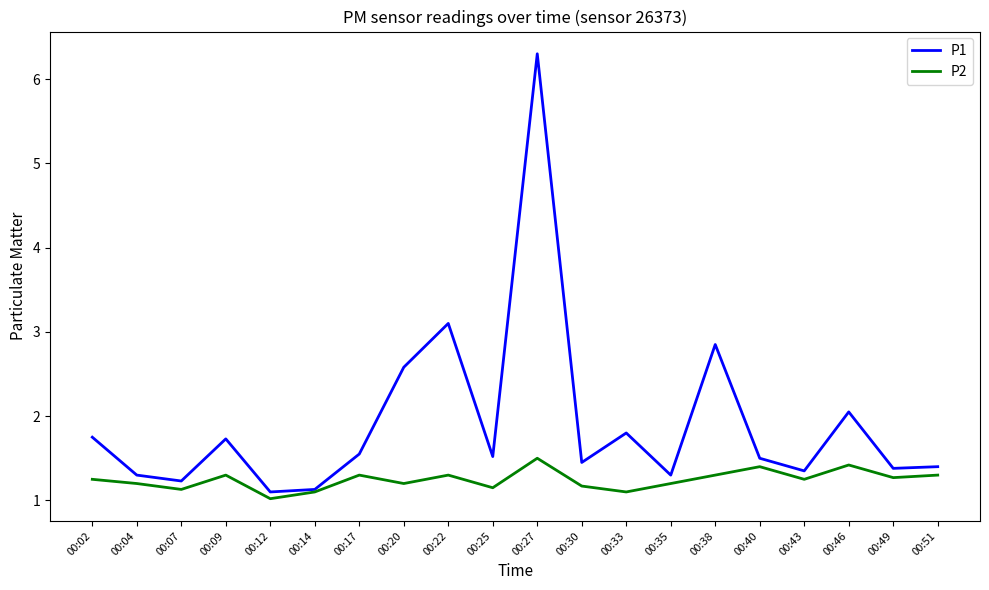

Which series has the widest spread of values?

P1